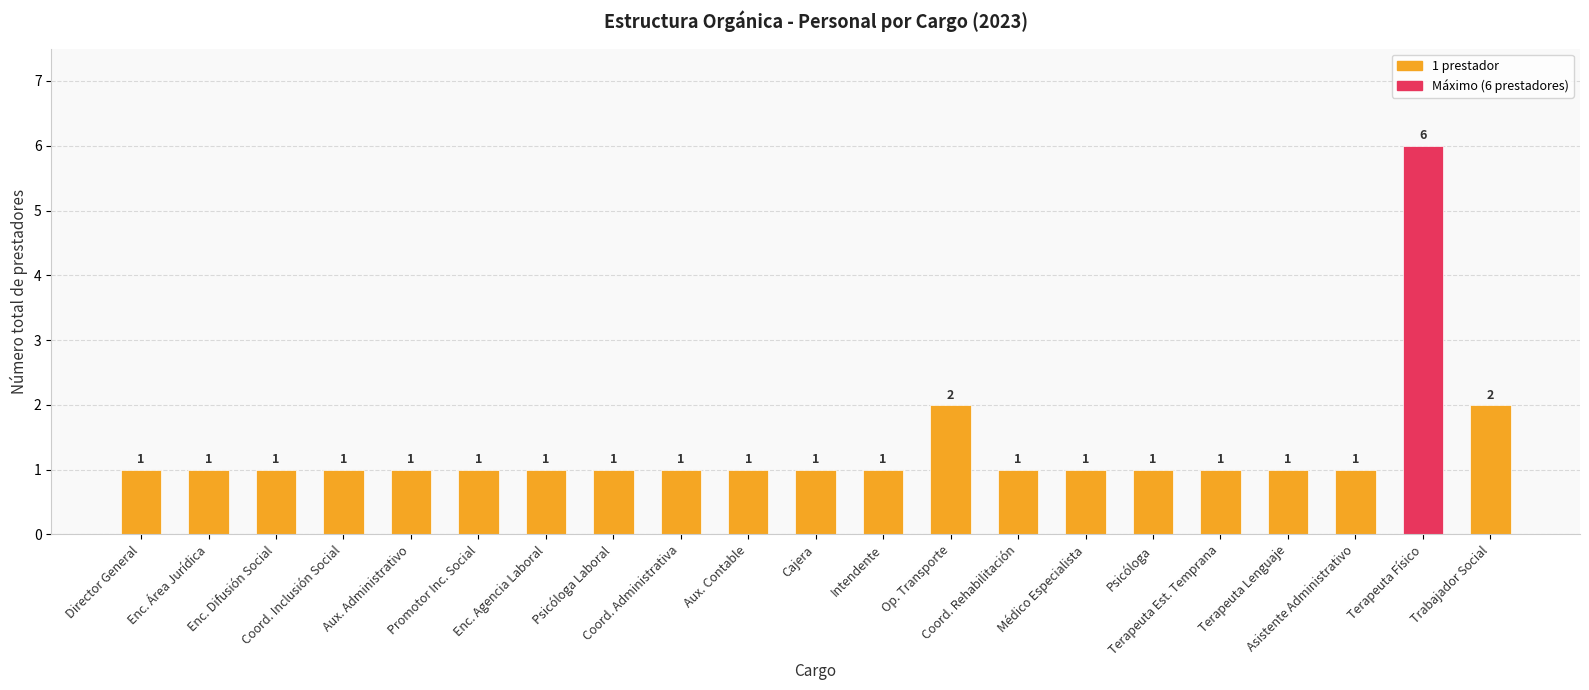

What is the label of the 10th bar from the left?

Aux. Contable